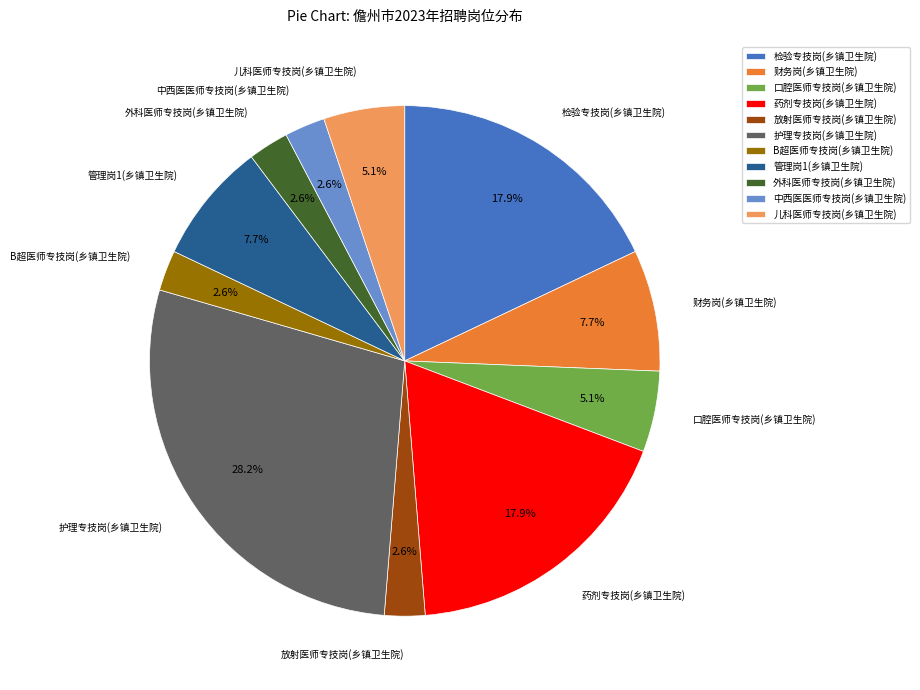

What portion of the pie excludes B超医师专技岗(乡镇卫生院)?

97.4%